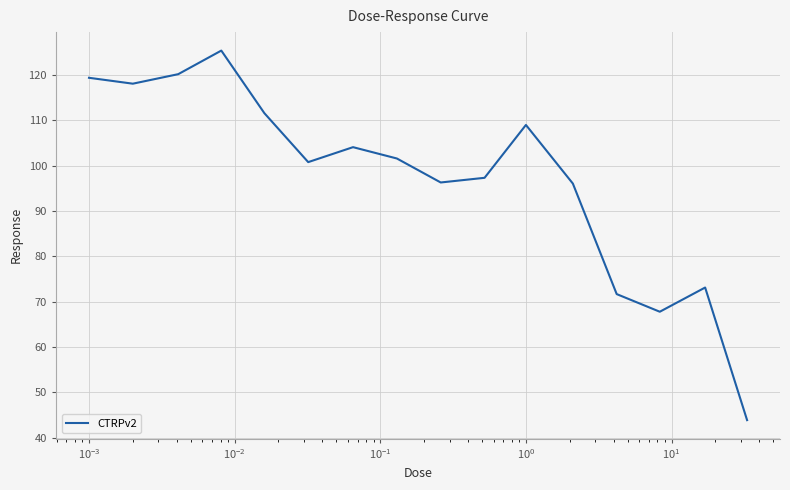

What is the difference between the maximum and minimum values?

81.5